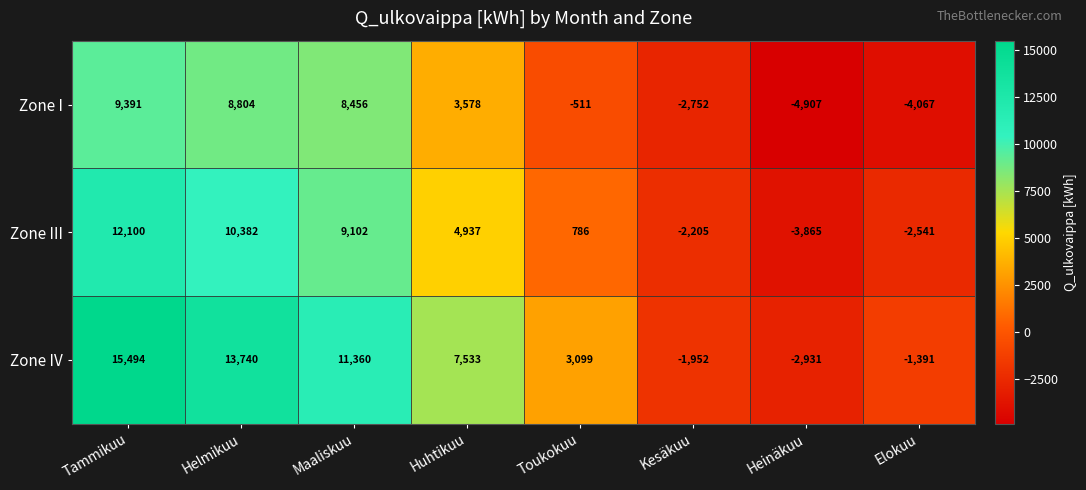

Reading left to right, what are all the values shown in this chart?

Zone I: Tammikuu=9391	Helmikuu=8804	Maaliskuu=8456	Huhtikuu=3578	Toukokuu=-511	Kesäkuu=-2752	Heinäkuu=-4907	Elokuu=-4067
Zone III: Tammikuu=12100	Helmikuu=10382	Maaliskuu=9102	Huhtikuu=4937	Toukokuu=786	Kesäkuu=-2205	Heinäkuu=-3865	Elokuu=-2541
Zone IV: Tammikuu=15494	Helmikuu=13740	Maaliskuu=11360	Huhtikuu=7533	Toukokuu=3099	Kesäkuu=-1952	Heinäkuu=-2931	Elokuu=-1391